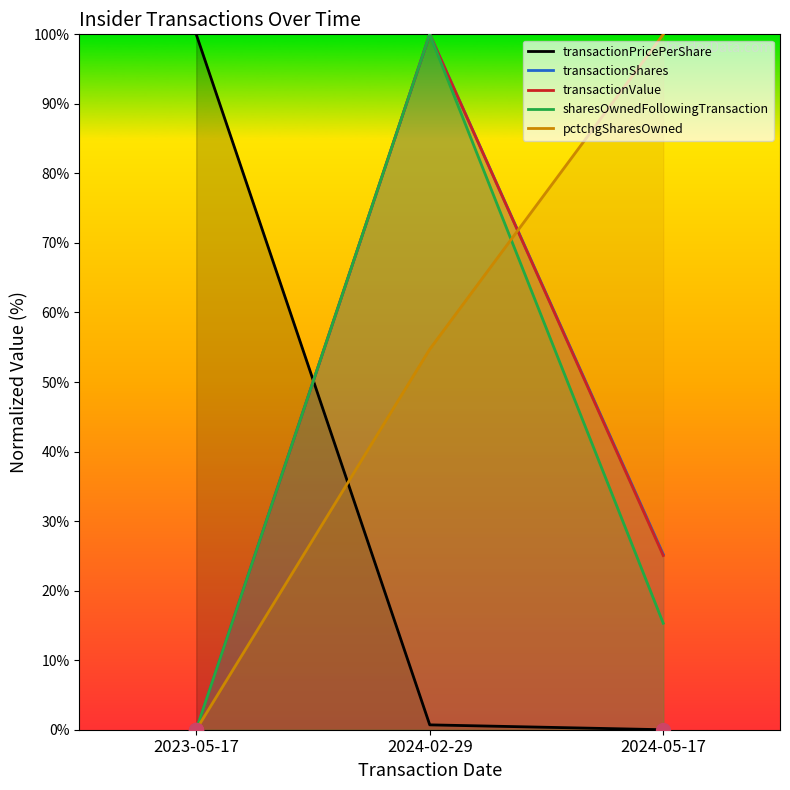

At how many categories does at least one series exceed 39?

3